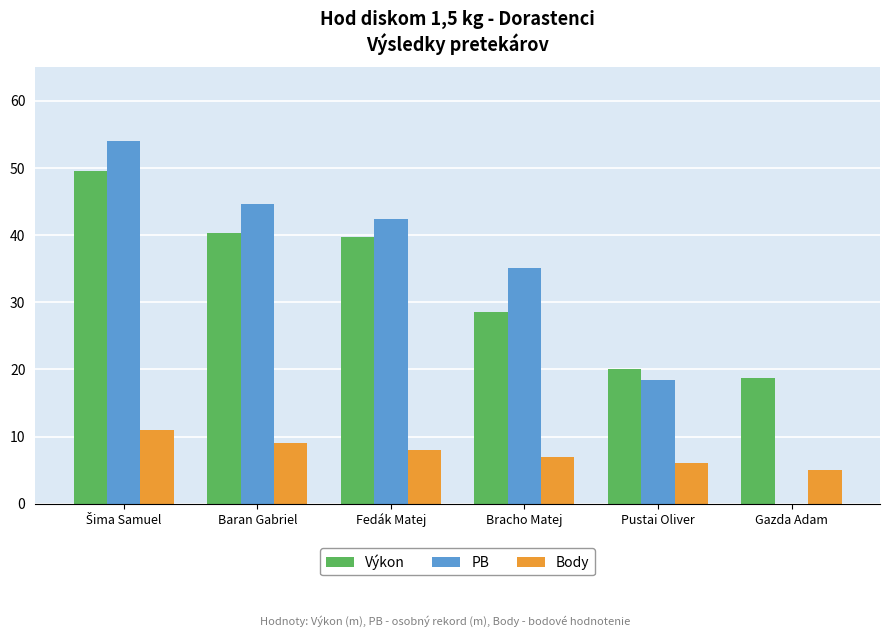

What is the total value across all series at Pustai Oliver?

44.5